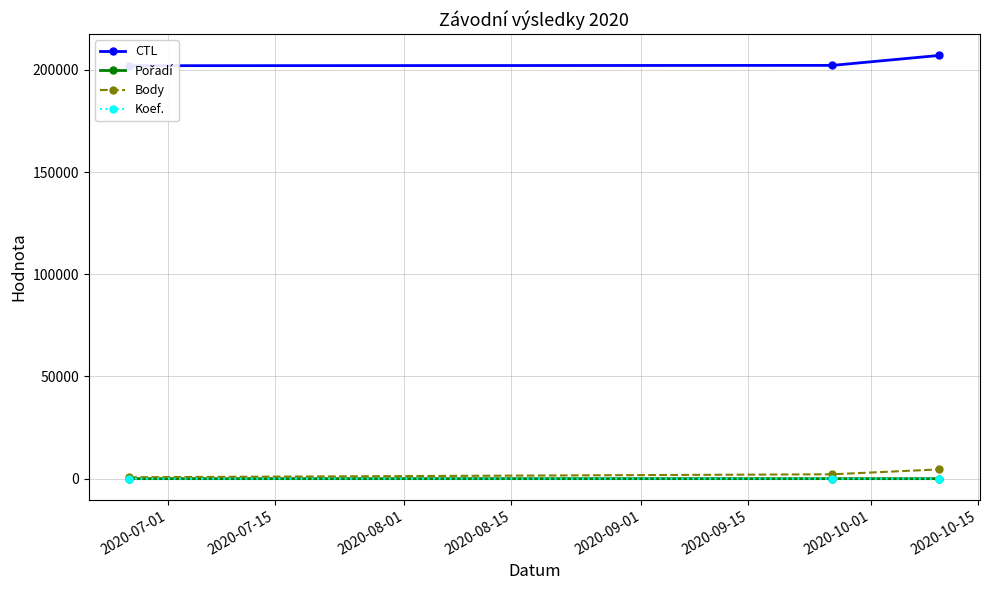

What is the maximum value for Body?

4557